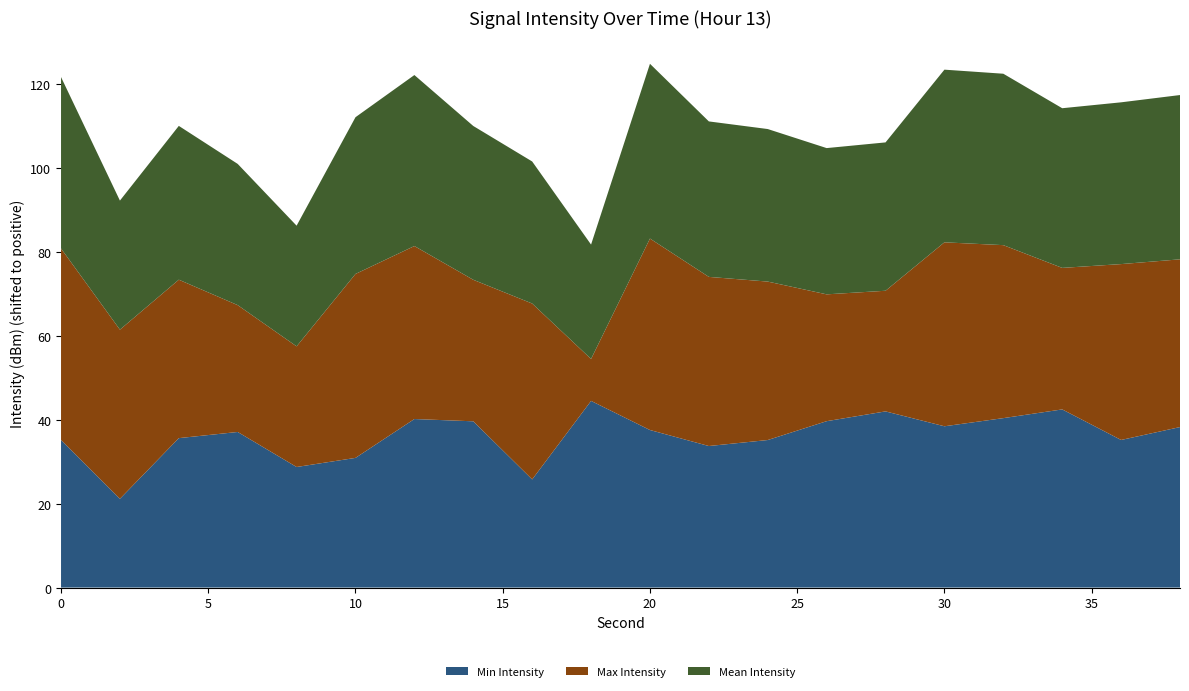

What is the lowest value of the Min Intensity series?

21.2